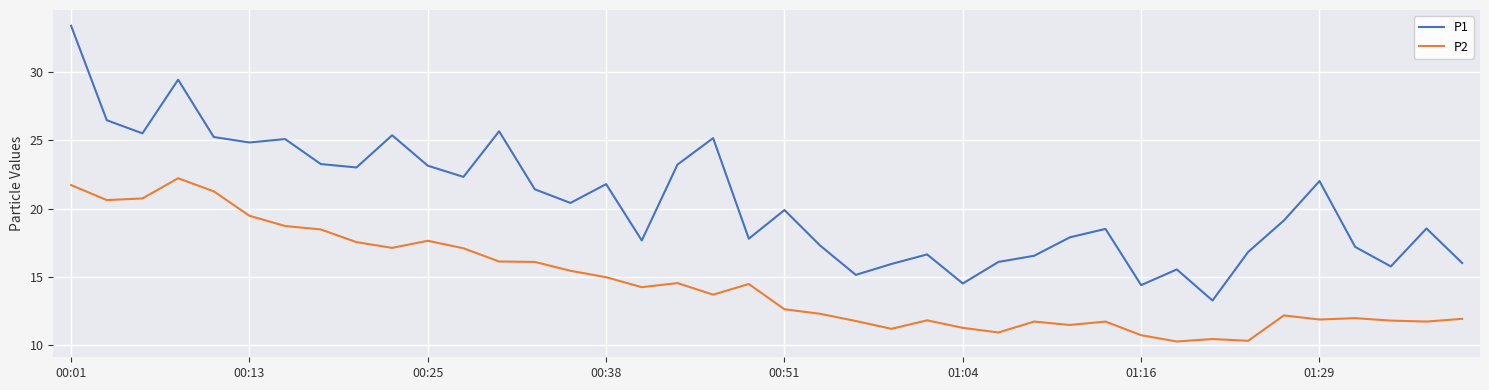

True or false: P2 and P1 intersect in this chart.

False